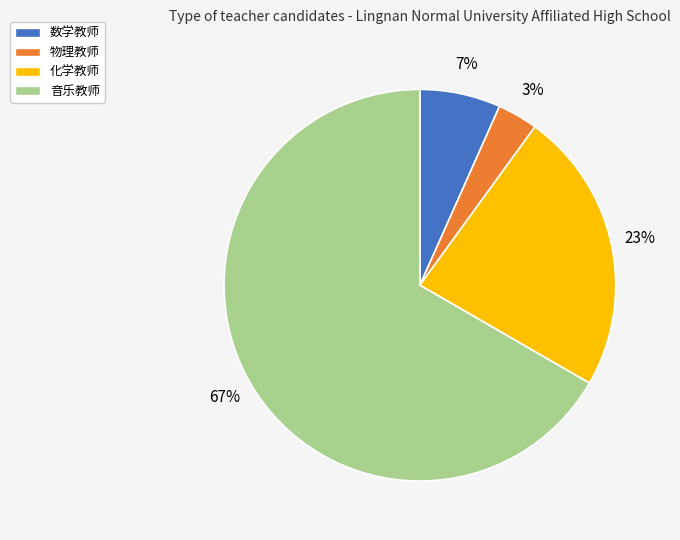

Is it true that 物理教师 is 13% of the pie?

False